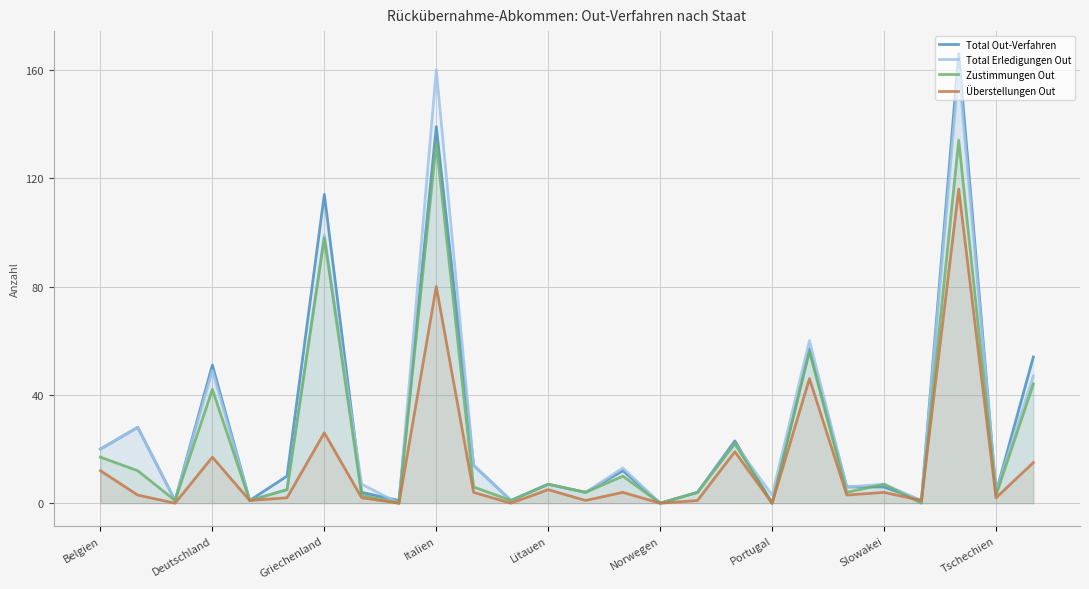

At which label is Zustimmungen Out closest to 67?

19